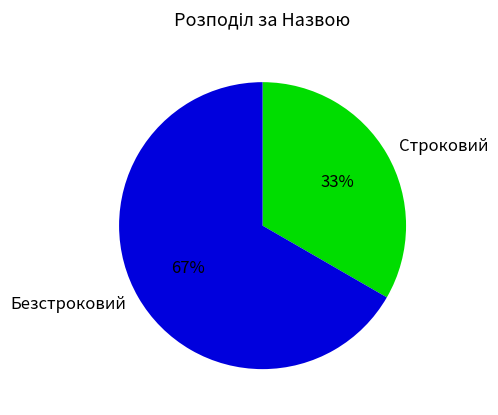

What is the majority slice?

Безстроковий